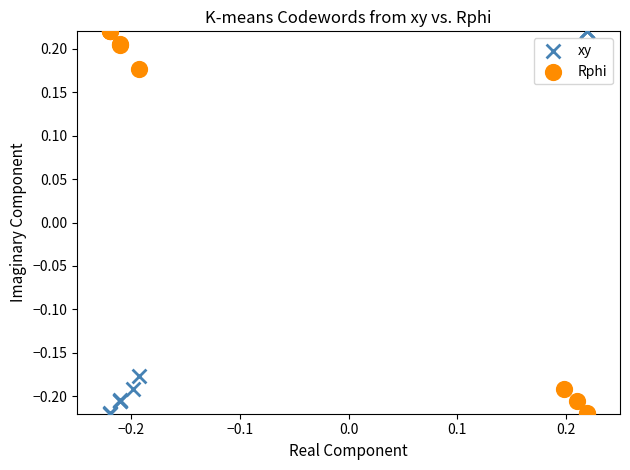

What are all the series names shown in the legend?

xy, Rphi